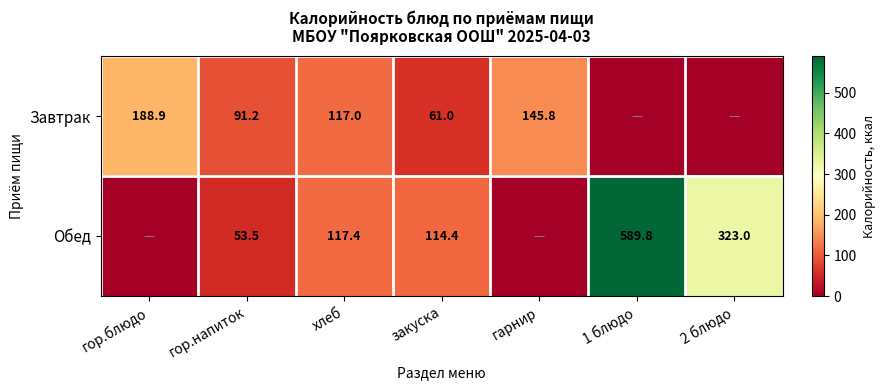

At which category does the chart reach its minimum across all series?

1 блюдо